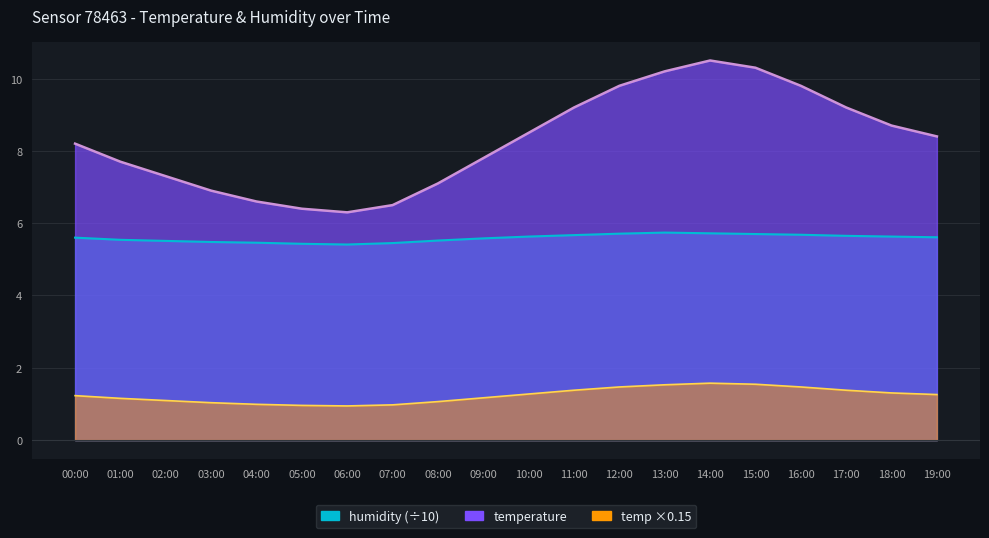

Rank the categories by humidity value from highest to lowest.

13:00, 14:00, 12:00, 15:00, 16:00, 11:00, 17:00, 10:00, 18:00, 19:00, 00:00, 09:00, 01:00, 08:00, 02:00, 03:00, 04:00, 07:00, 05:00, 06:00